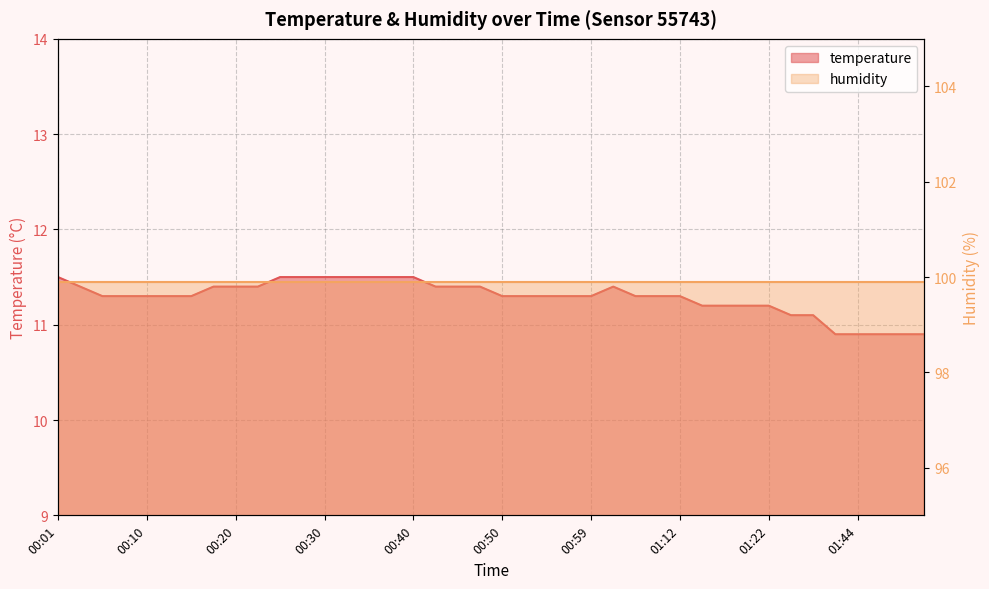

What is the label of the 3rd point from the right?

01:47